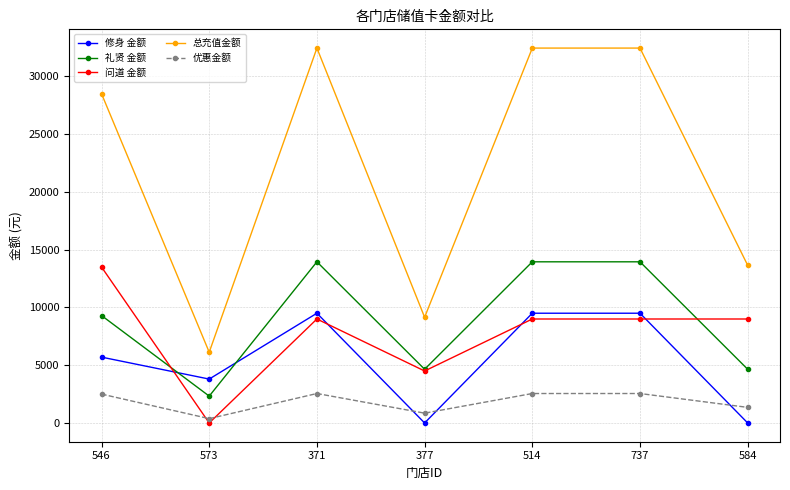

List the series in order of their peak value, highest first.

总充值金额, 礼贤 金额, 问道 金额, 修身 金额, 优惠金额